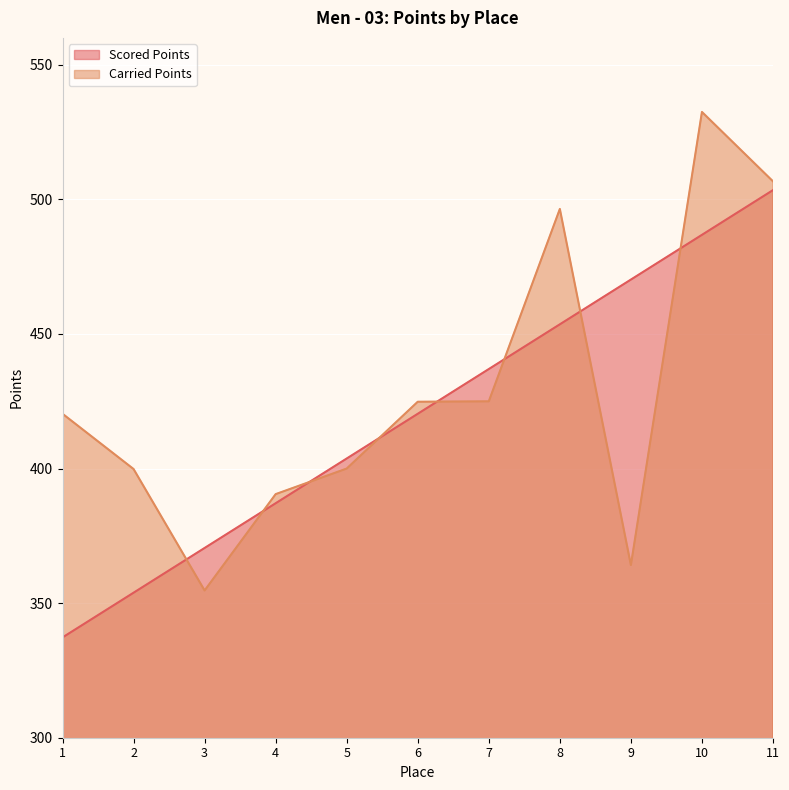

What is the difference between the Scored Points values at 9 and 8?

16.6